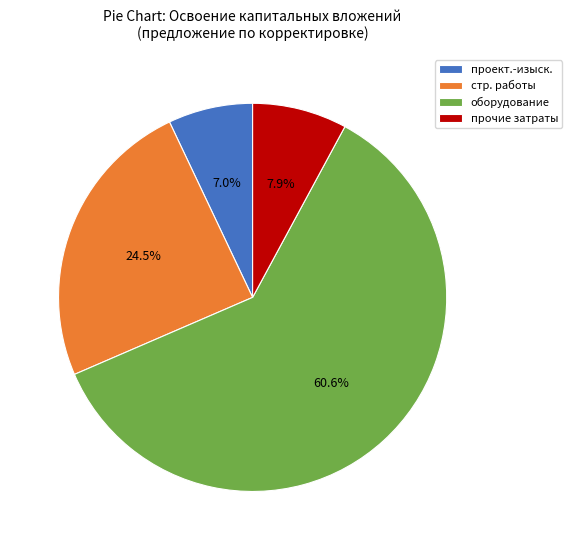

Which category accounts for the majority?

оборудование